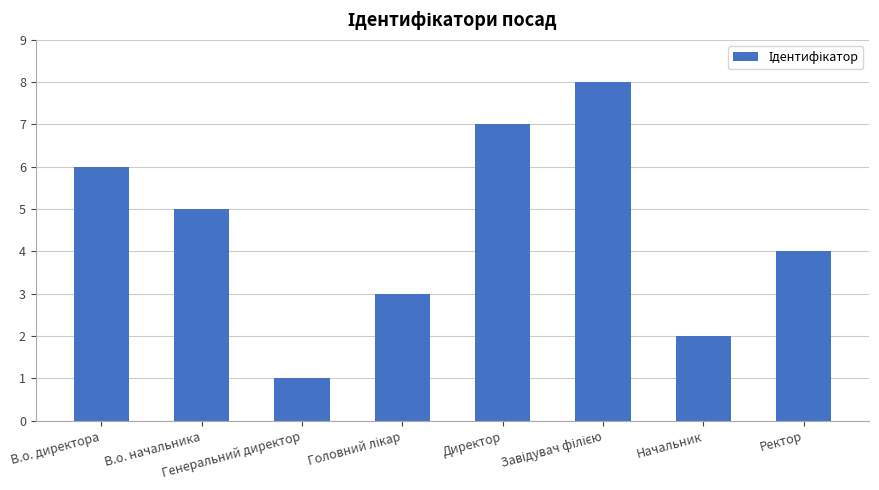

The value at В.о. директора is 6. True or false?

True